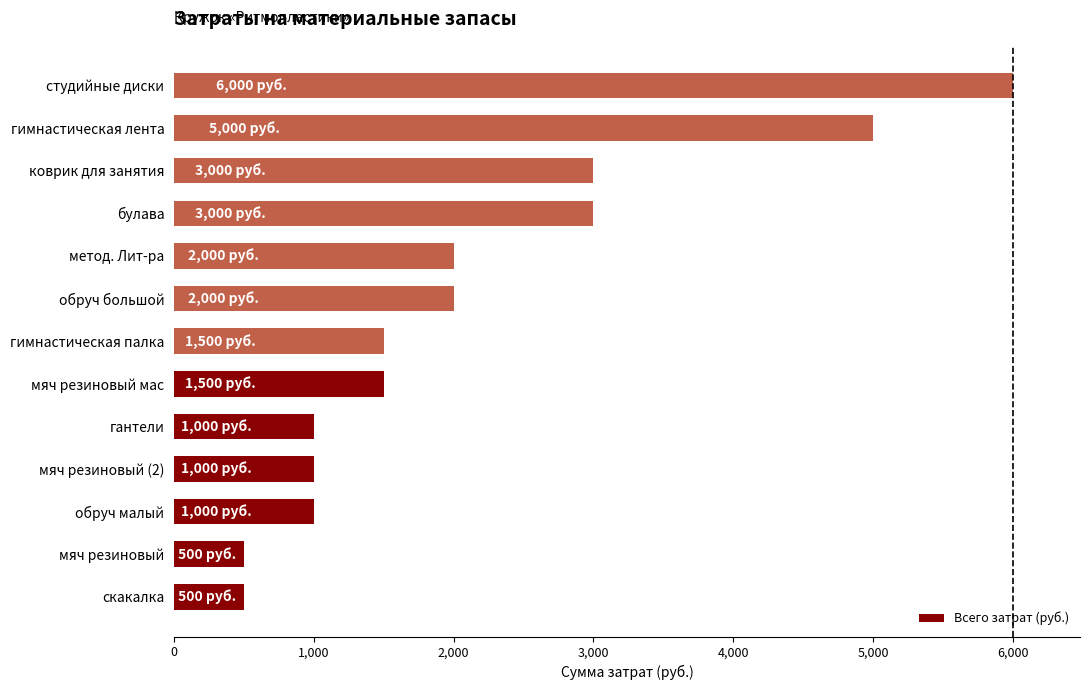

Is it true that the value at мяч резиновый (2) is 202?

False